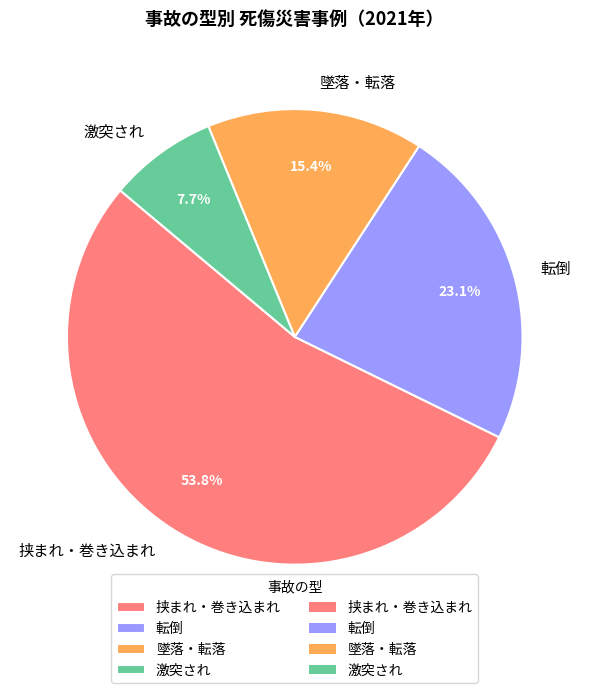

Which slice represents more than half of the pie?

挟まれ・巻き込まれ